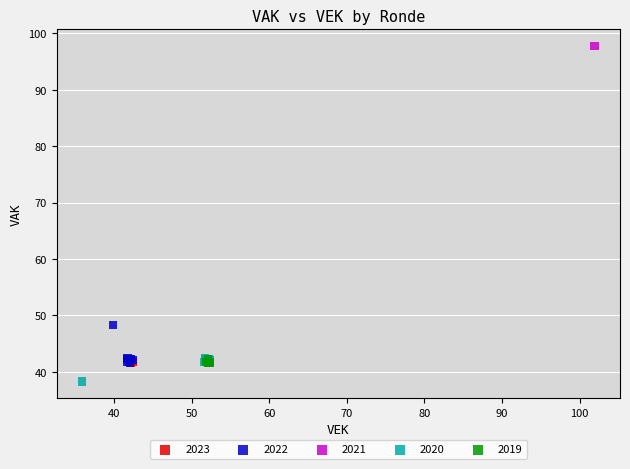

Which series has the widest spread of Y values?

2021